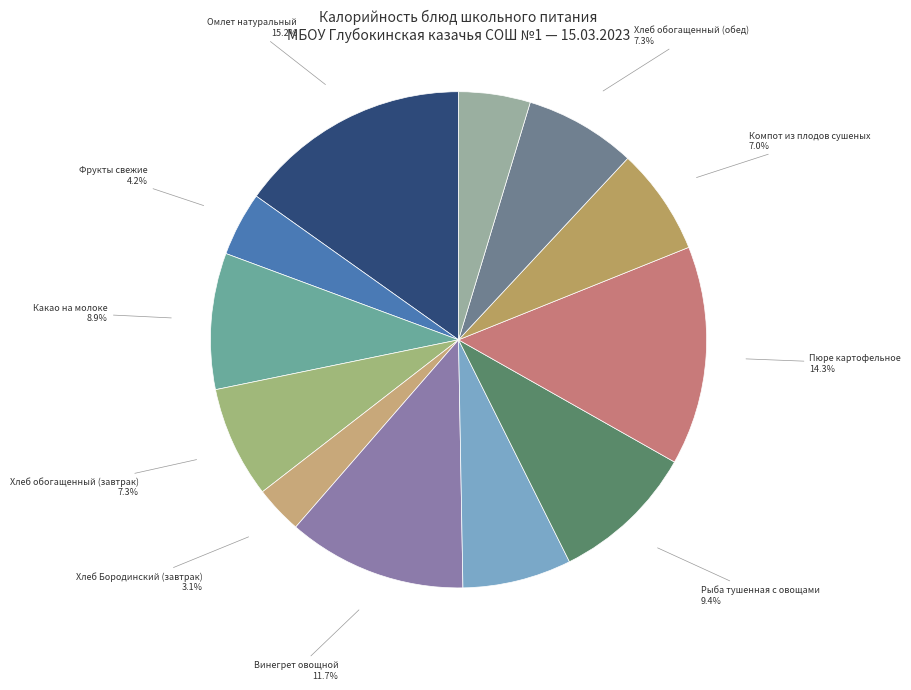

Rank the categories by value from highest to lowest.

Омлет натуральный, Пюре картофельное, Винегрет овощной, Рыба тушенная с овощами, Какао на молоке, Хлеб обогащенный (завтрак), Хлеб обогащенный (обед), Щи из свежей капусты, Компот из плодов сушеных, Хлеб Бородинский (обед), Фрукты свежие, Хлеб Бородинский (завтрак)